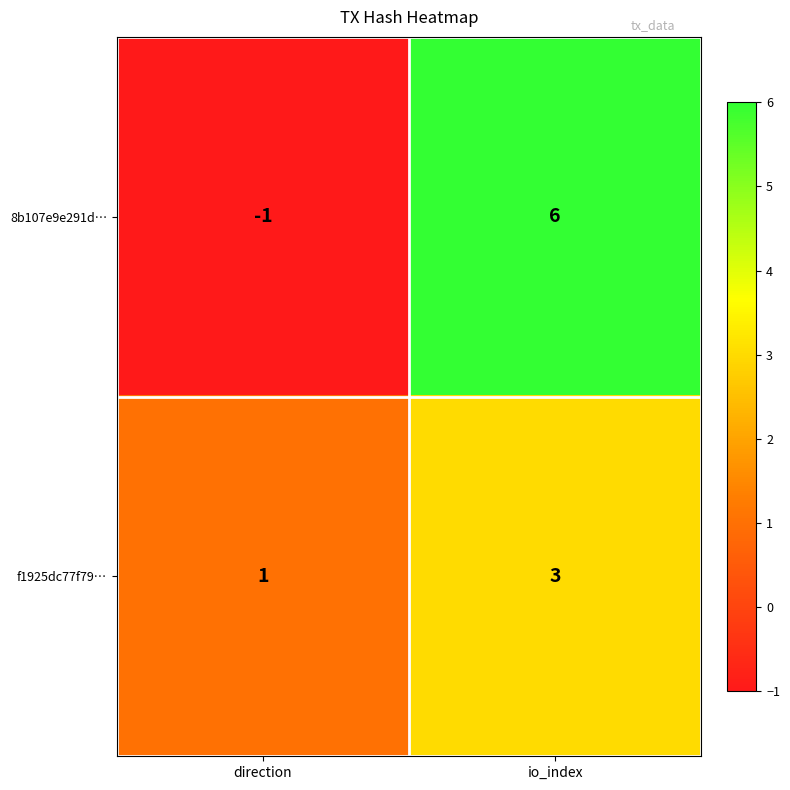

How many distinct data groups are displayed?

2